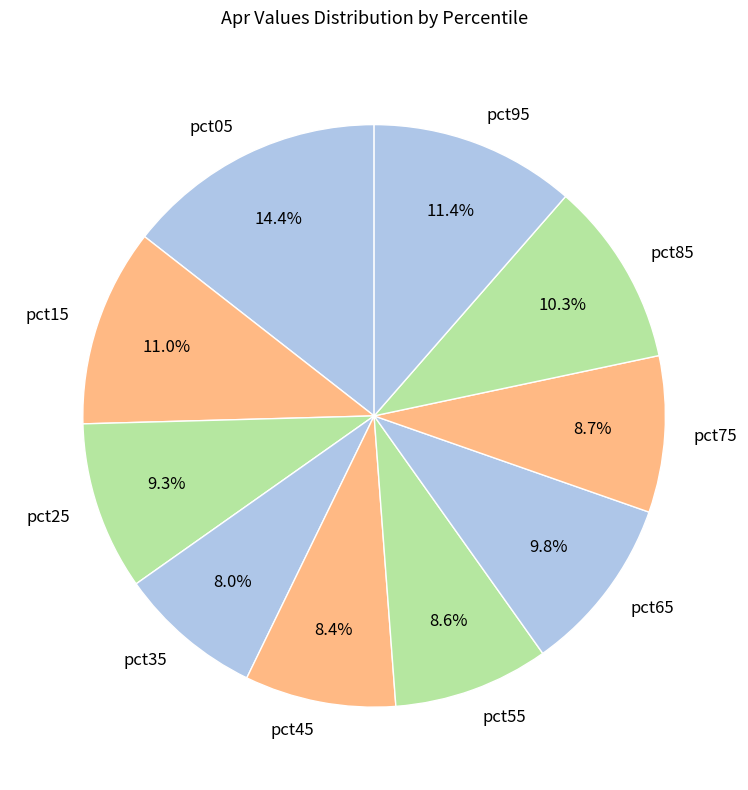

Combined, do pct95 and pct05 account for over 50%?

No